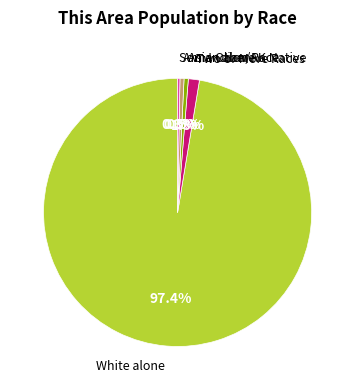

Is there a majority slice in this chart?

Yes